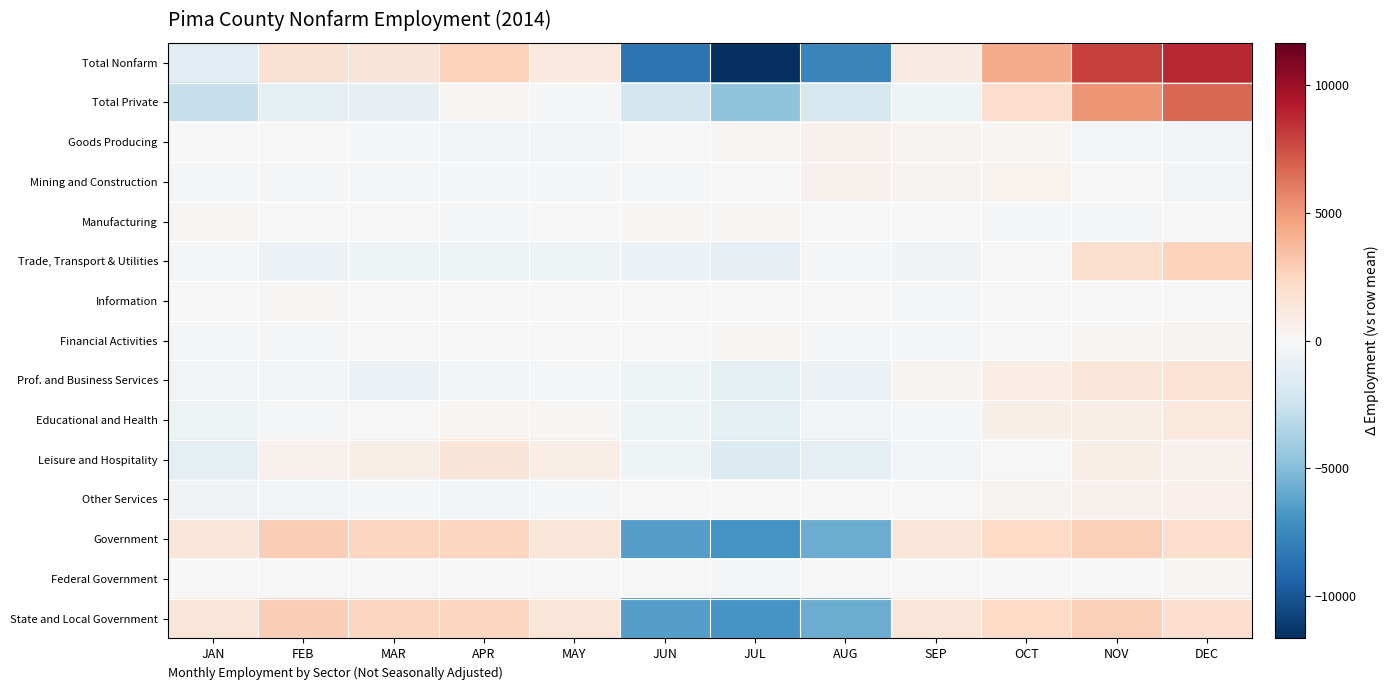

Between FEB and AUG, which is larger?

FEB